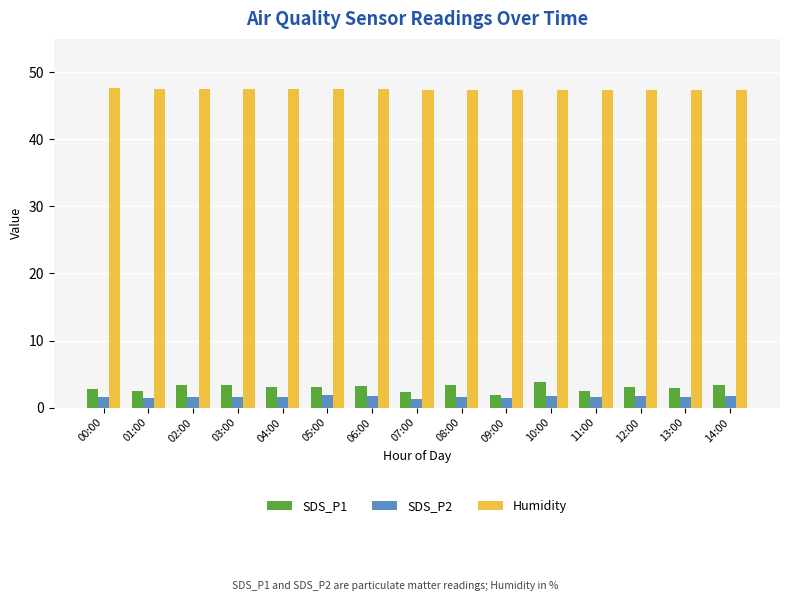

What is the label of the 5th bar from the left?

04:00